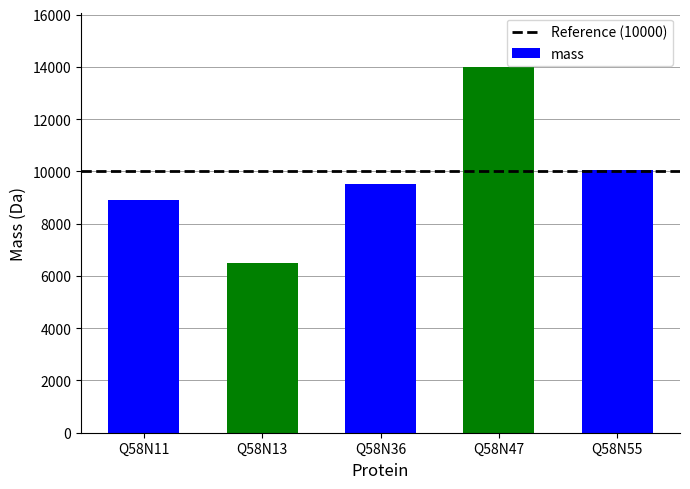

The value at Q58N55 is 5729.4. True or false?

False